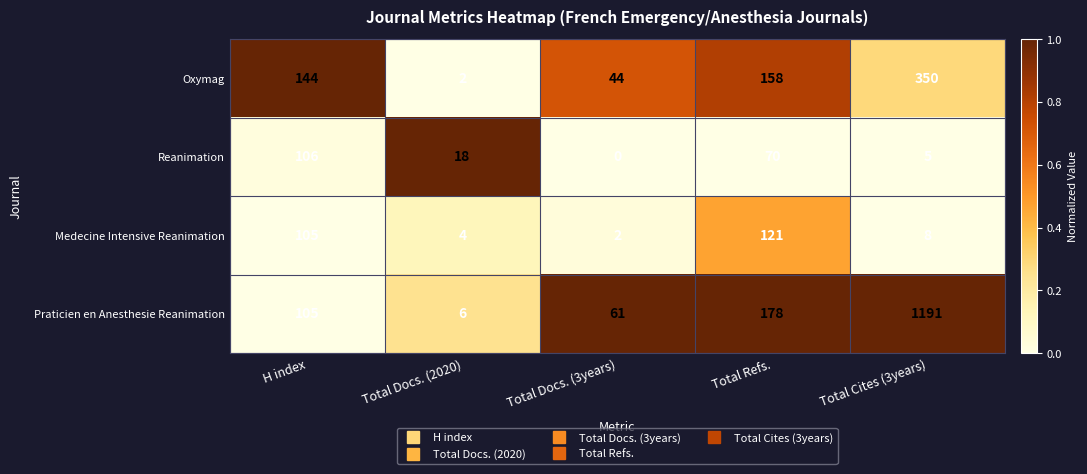

What is the difference between the highest and lowest values at Total Docs. (3years)?

61